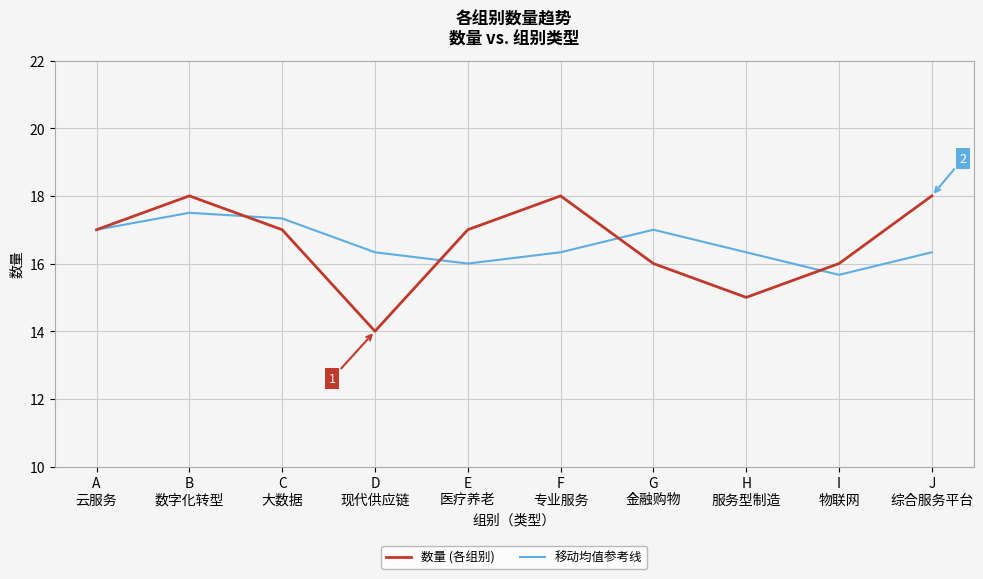

What is the difference between the 移动均值参考线 values at I
物联网 and G
金融购物?

1.3